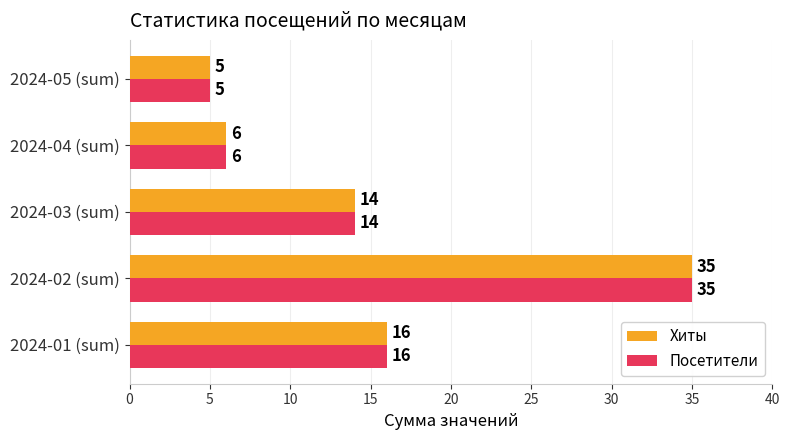

What is the sum of the Хиты values at 2024-03 (sum) and 2024-02 (sum)?

49